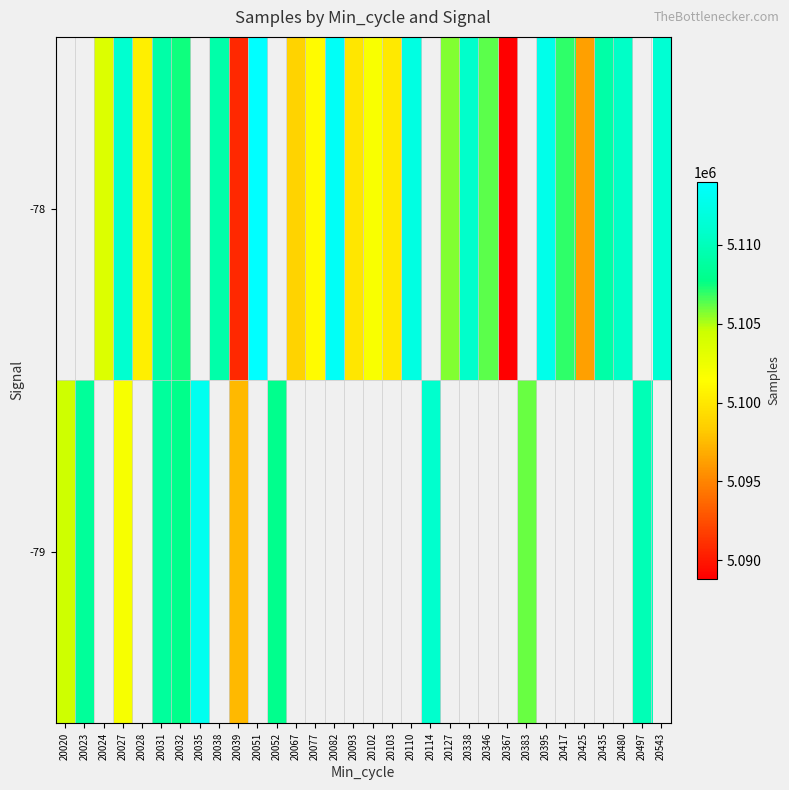

Is it true that -78 equals 8398257.4 at 20425?

False